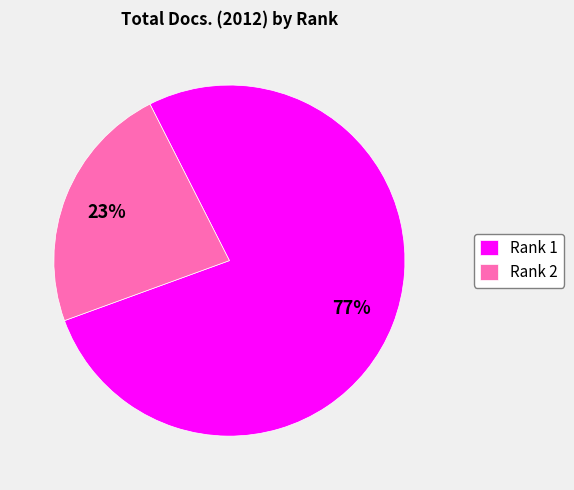

Combined, do Rank 1 and Rank 2 account for over 50%?

Yes